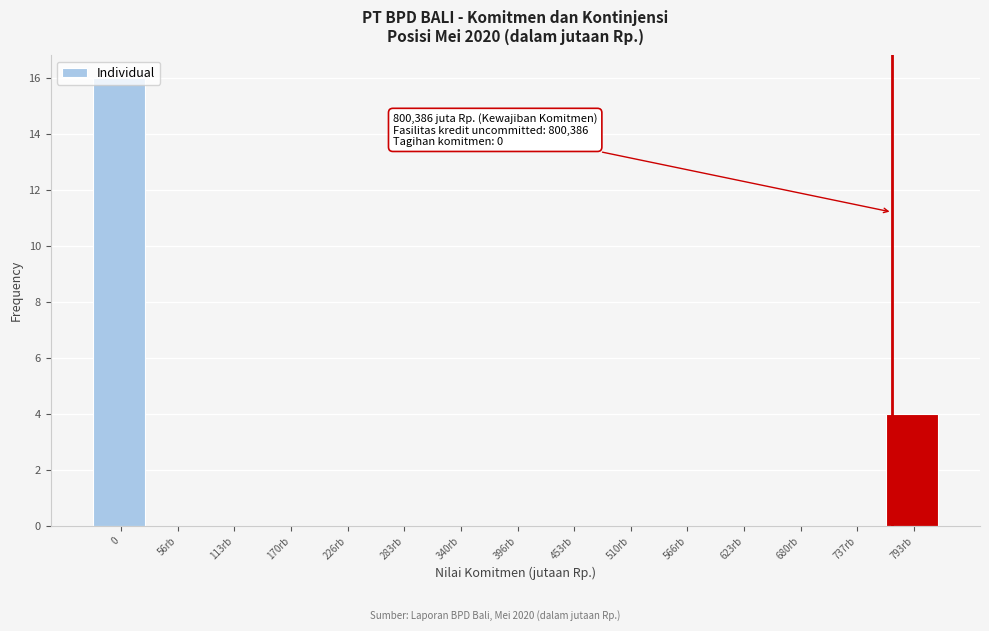

Is it true that the value at 226rb is 0?

True